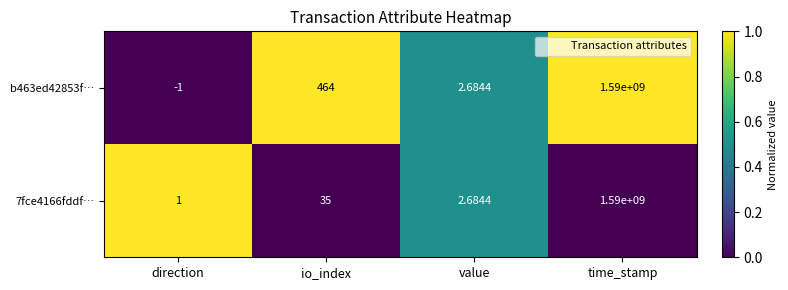

Rank the categories by b463ed42853f… value from highest to lowest.

time_stamp, io_index, value, direction